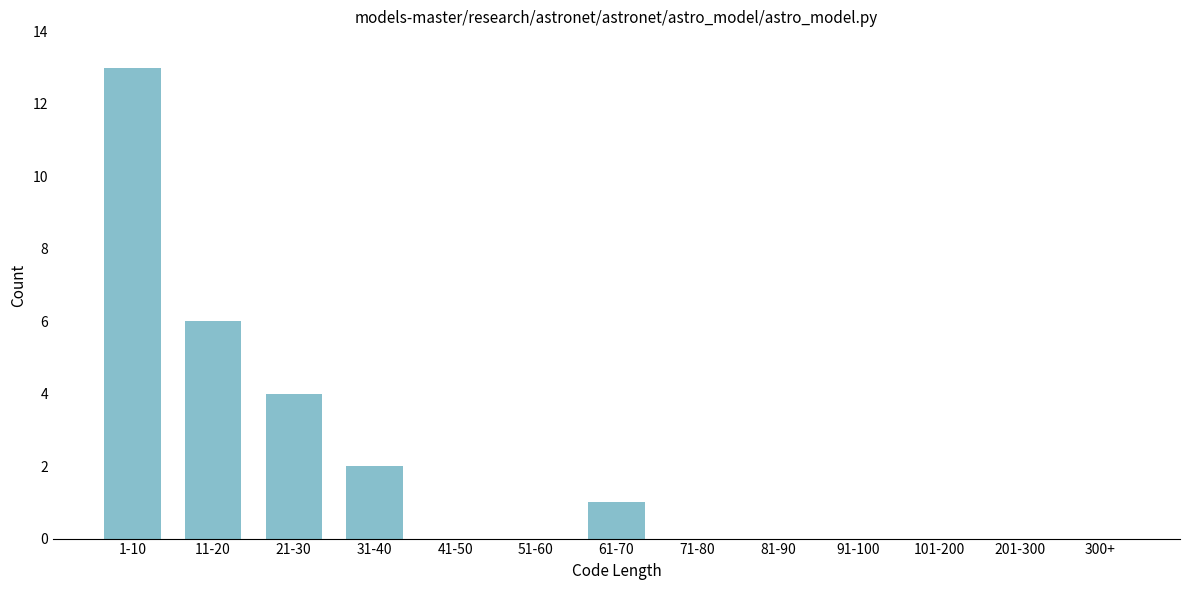

Reading right to left, transcribe all the data shown in this chart.

300+=0	201-300=0	101-200=0	91-100=0	81-90=0	71-80=0	61-70=1	51-60=0	41-50=0	31-40=2	21-30=4	11-20=6	1-10=13